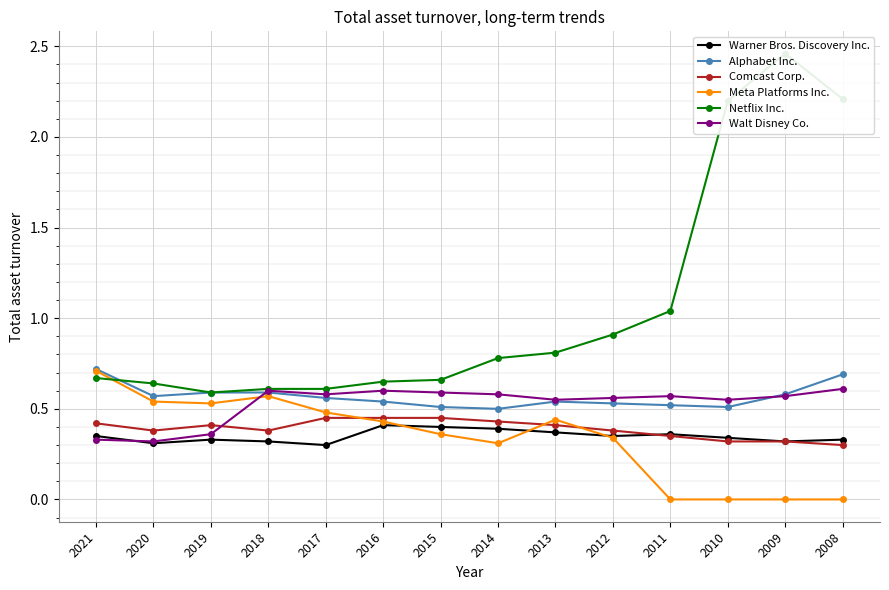

The Netflix Inc. series shows 0.8 at 2014. True or false?

True